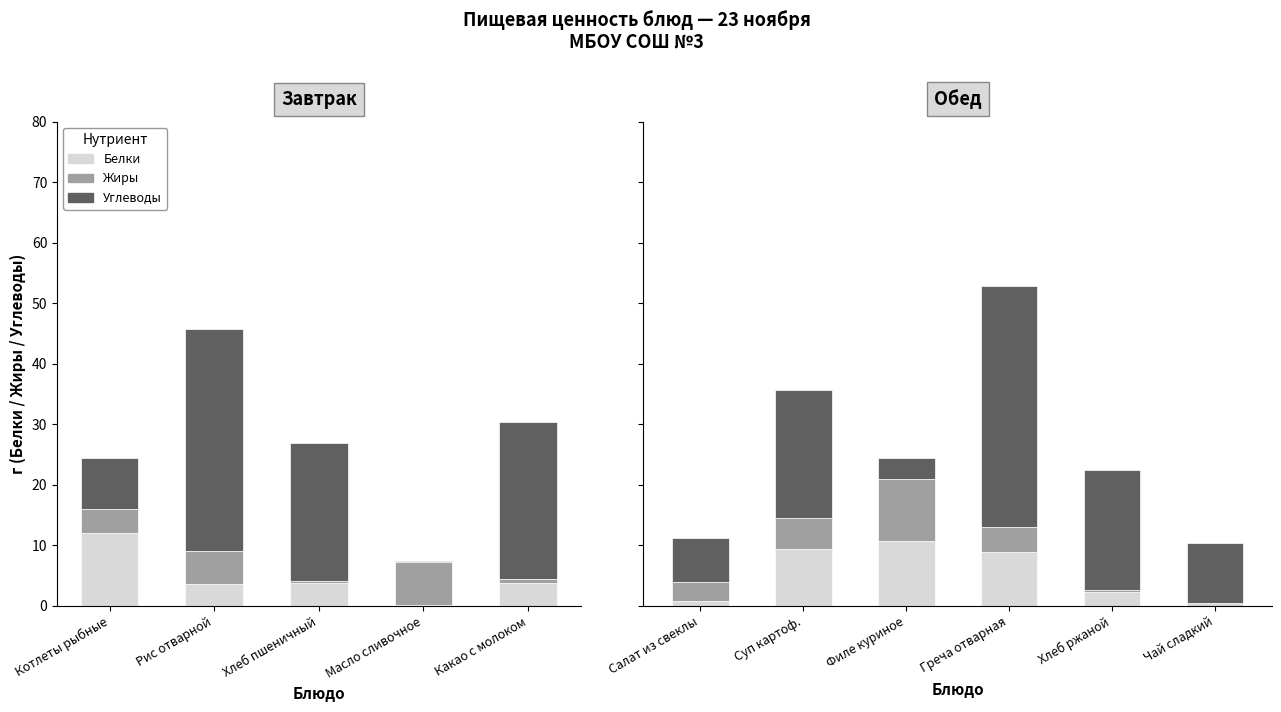

What is the value of the Углеводы bar at the 5th from the left?

19.8